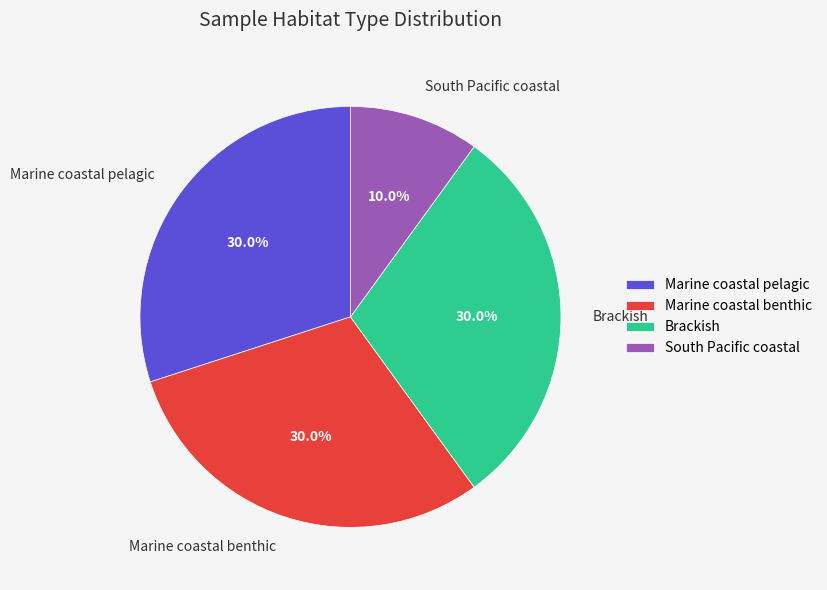

Approximately how many times larger is the value at South Pacific coastal compared to Marine coastal pelagic?

0.3